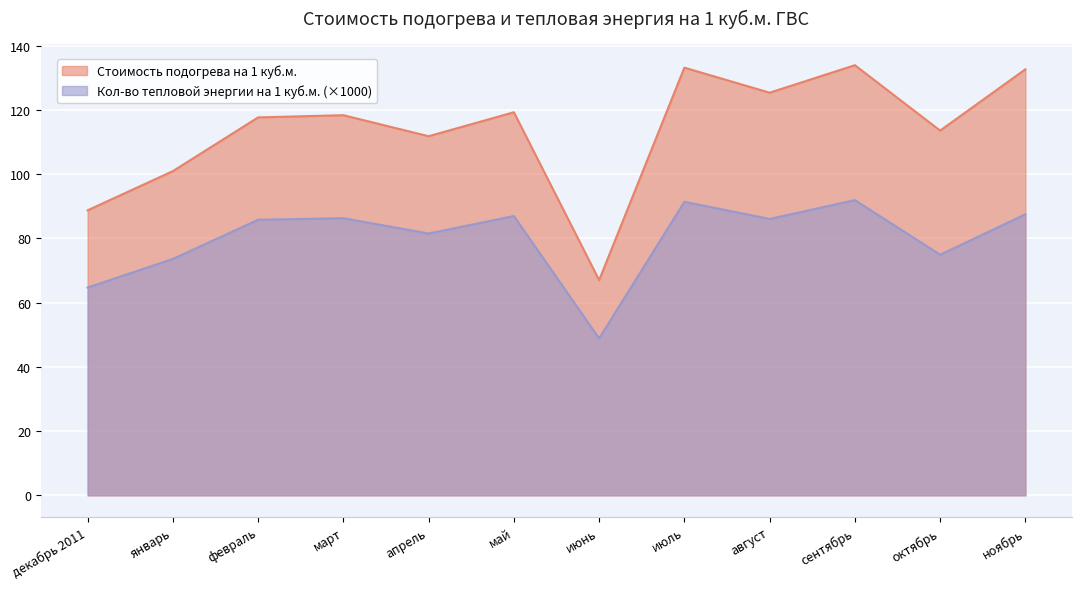

In Стоимость подогрева на 1 куб.м., how many points are lower than both neighbors (excluding endpoints)?

4